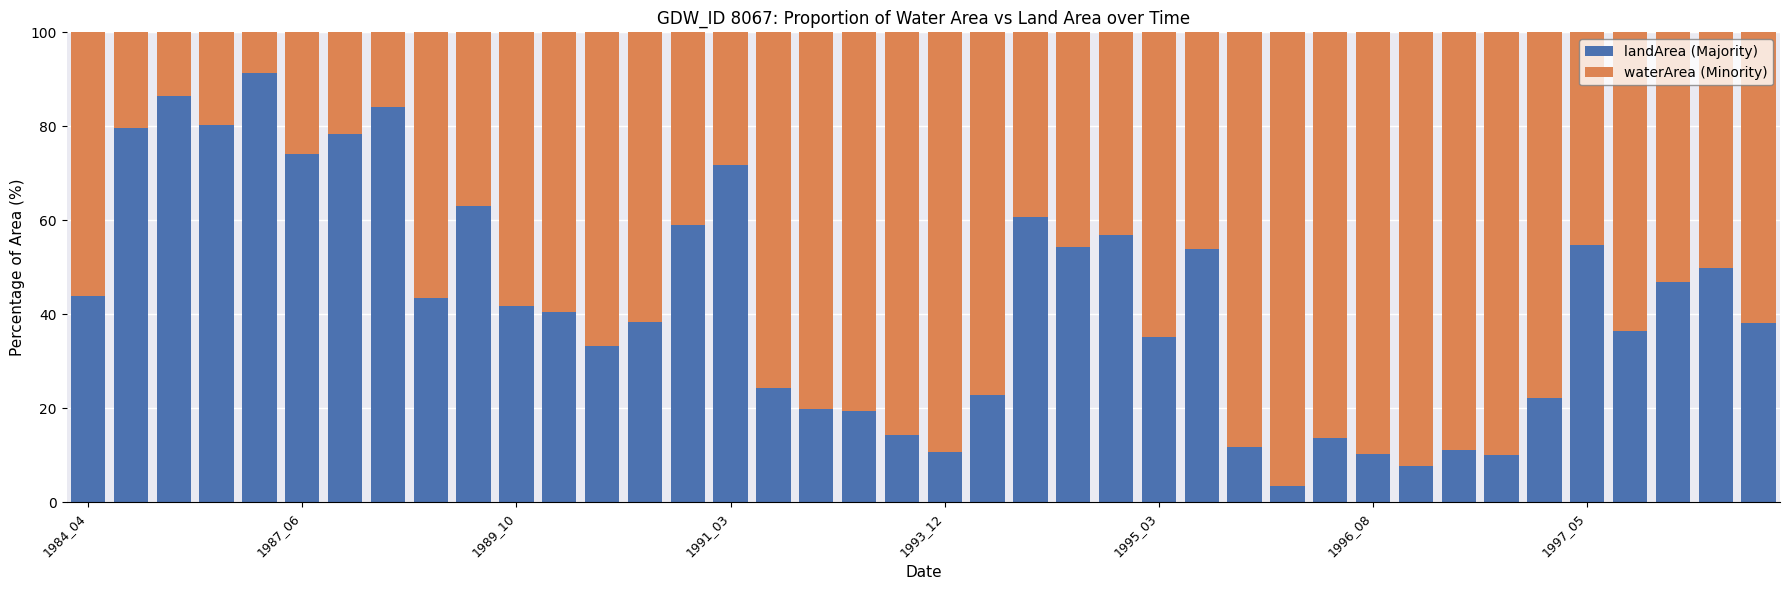

What is the sum of all landArea (Majority) values?

1698.7